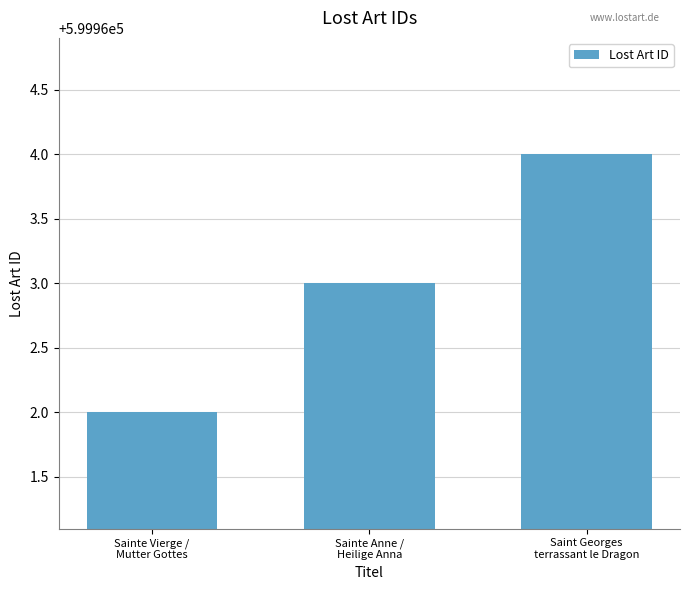

Which label corresponds to the smallest value in the chart?

Sainte Vierge /
Mutter Gottes